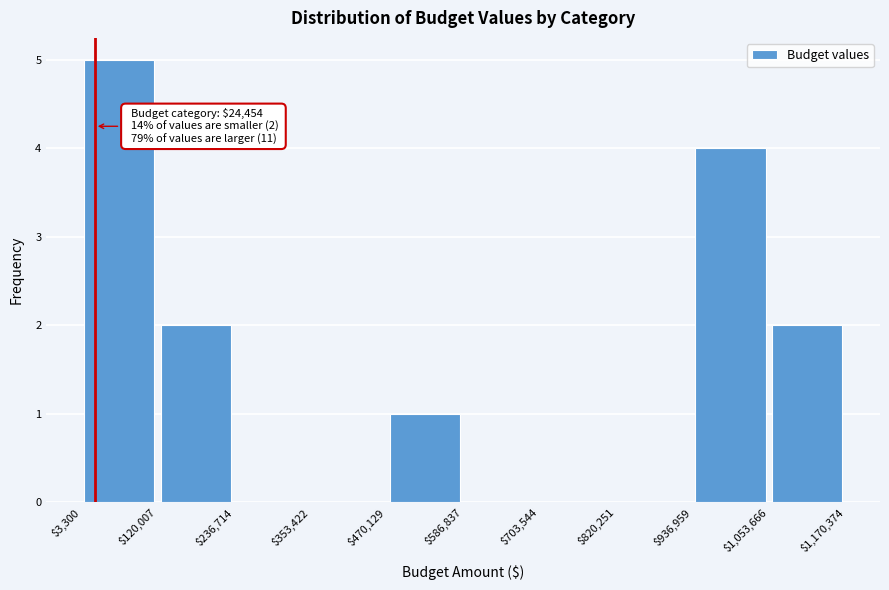

Which range on the x-axis has the tallest bar?

$3,300 to $120,007